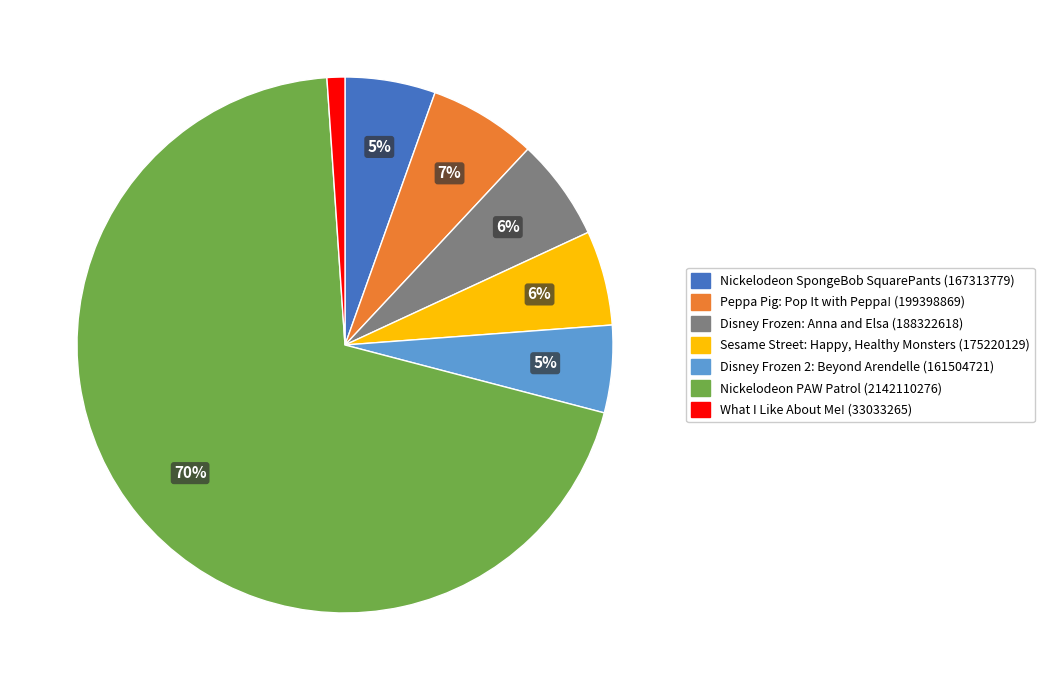

How many slices are in this pie chart?

7